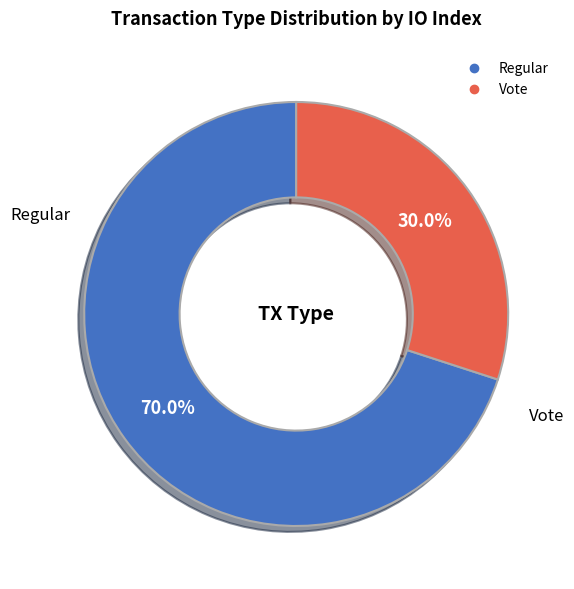

What percentage is the Regular slice, to the nearest percent?

70%